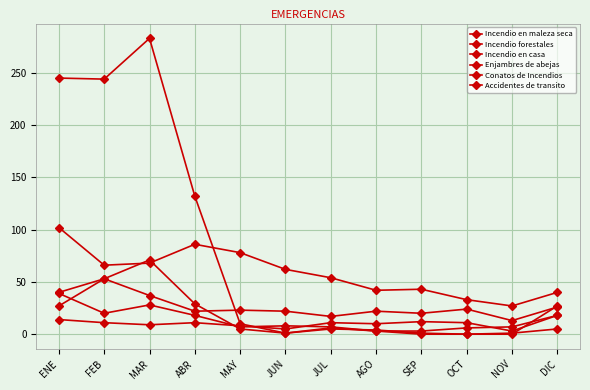

Count the number of categories in the chart.

12